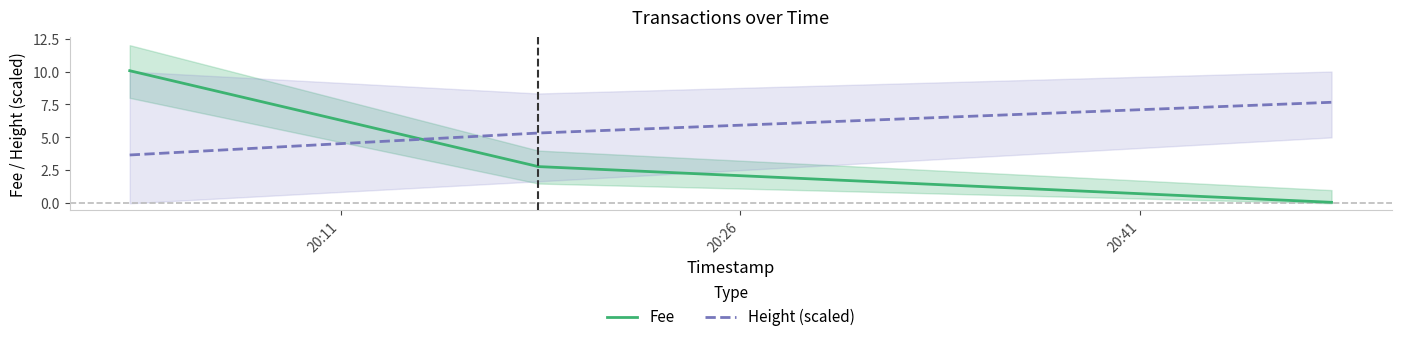

Is the value of Height (scaled) at 20:41 greater than the value of Fee at 20:41?

Yes